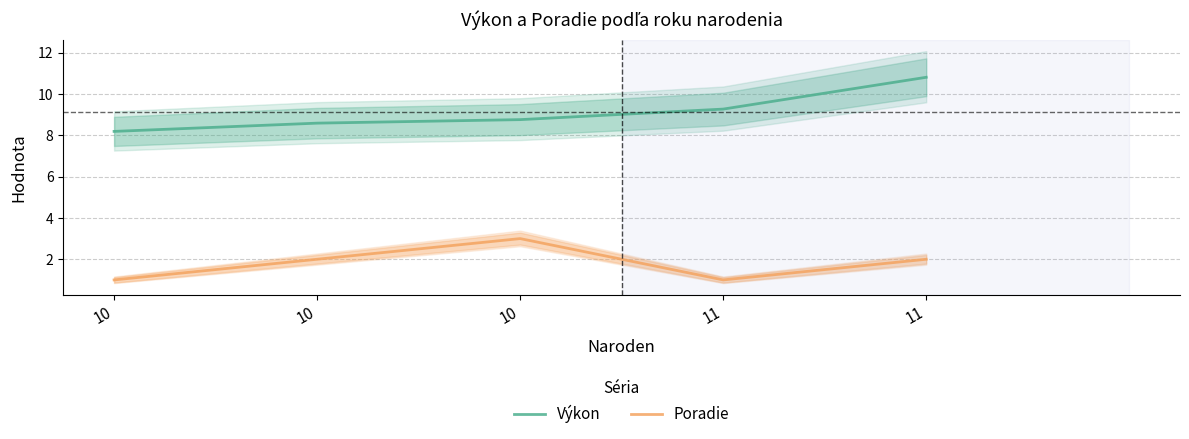

True or false: Poradie and Výkon intersect in this chart.

False